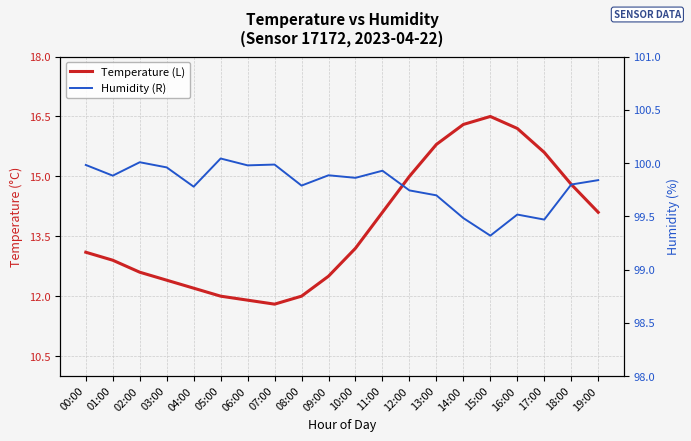

What are all the series names shown in the legend?

Temperature (L), Humidity (R)